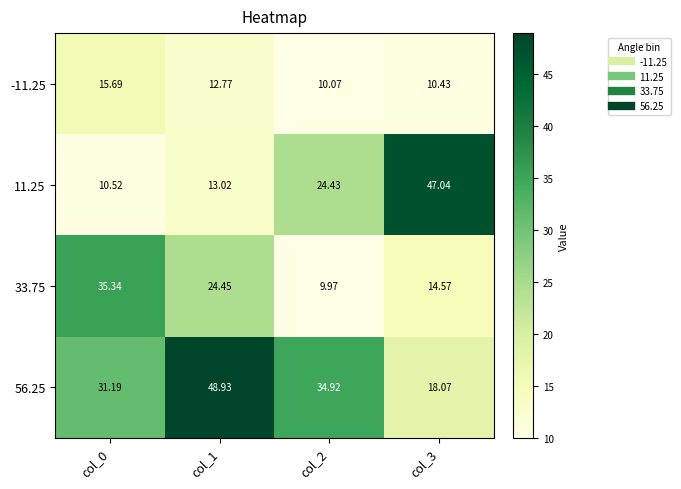

Is the value of -11.25 at col_2 greater than the value of 56.25 at col_3?

No